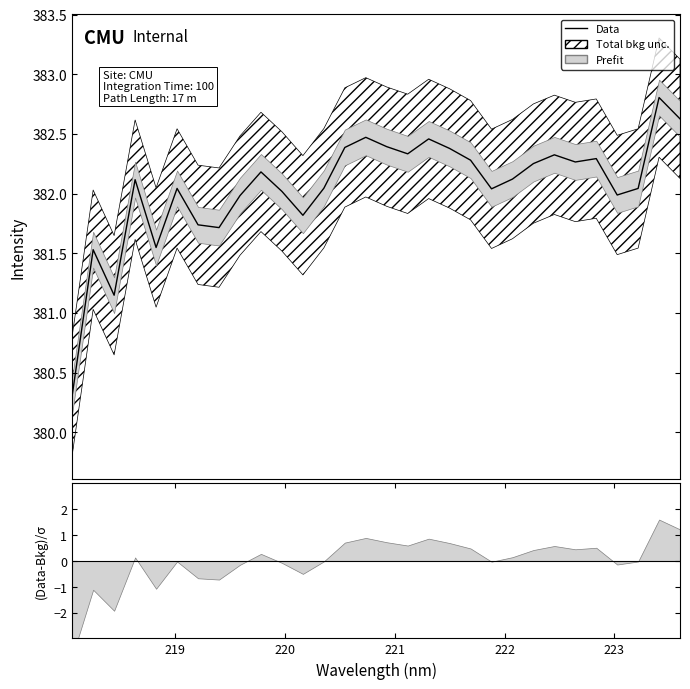

What is the difference between the maximum and minimum values?

2.5